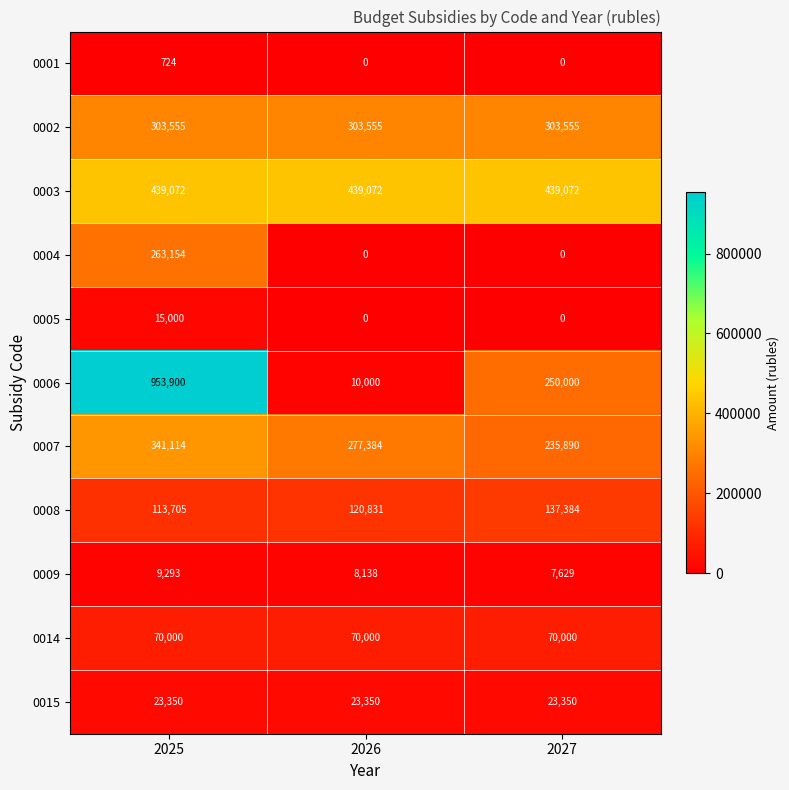

Rank the series by their maximum value, from highest to lowest.

0006, 0003, 0007, 0002, 0004, 0008, 0014, 0015, 0005, 0009, 0001